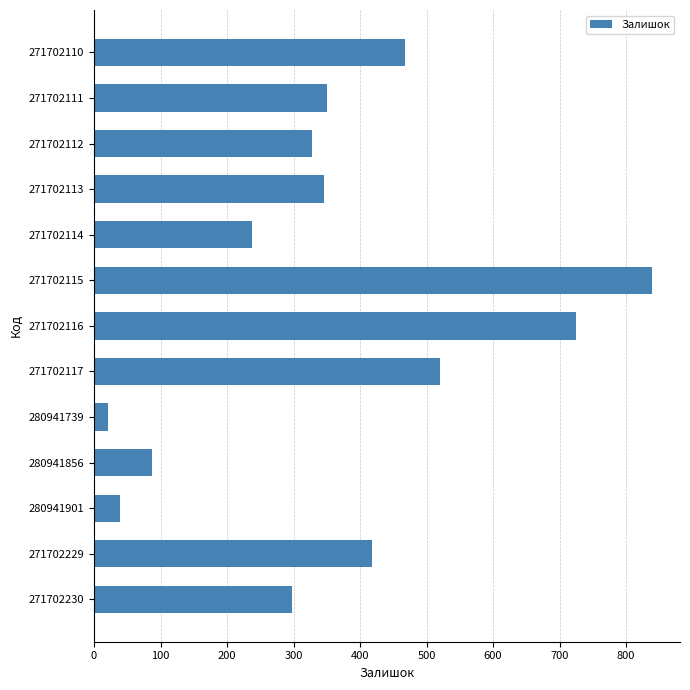

What is the difference between the values at 271702113 and 280941739?

324